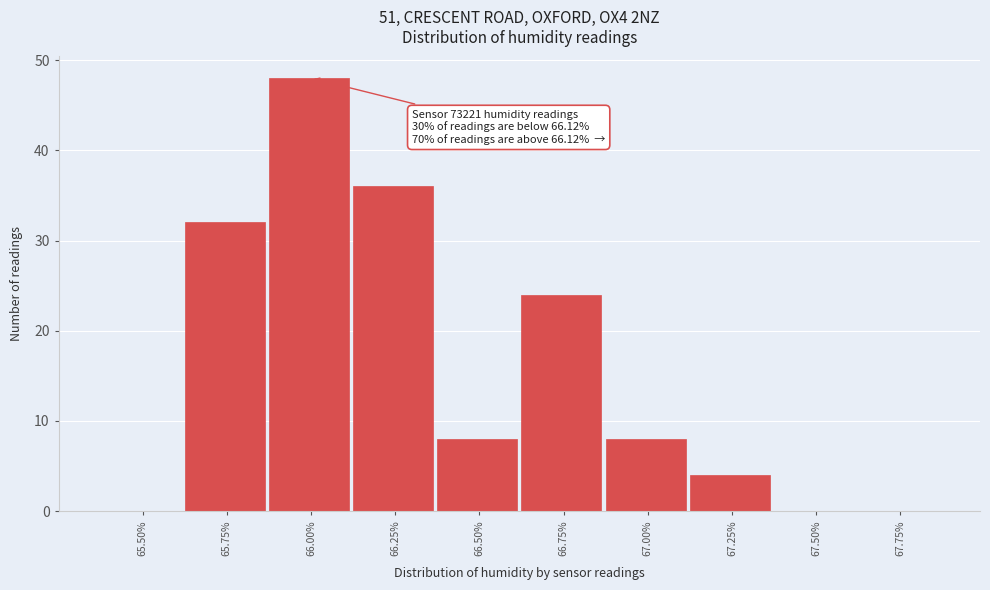

Reading left to right, what are all the values shown in this chart?

65.50%=0	65.75%=32	66.00%=48	66.25%=36	66.50%=8	66.75%=24	67.00%=8	67.25%=4	67.50%=0	67.75%=0